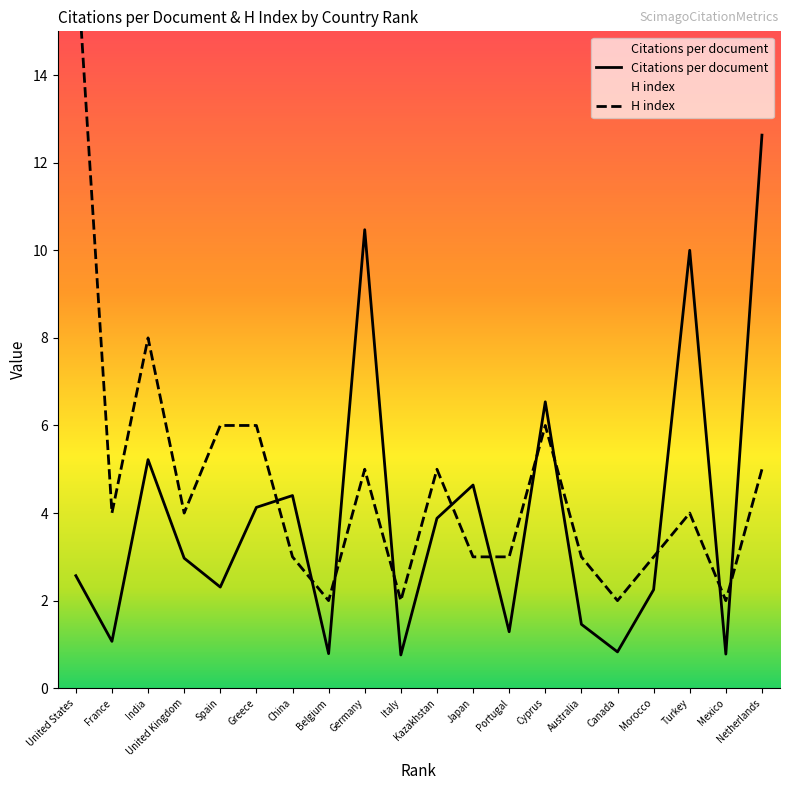

How many data points does each series have?

20